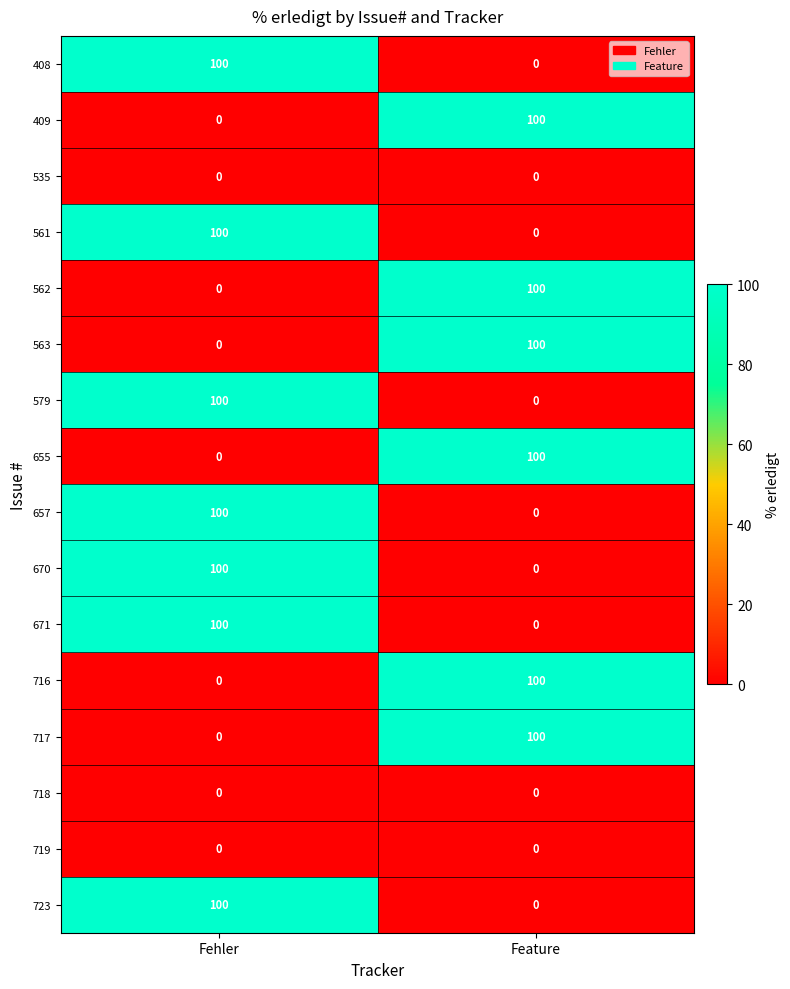

What is the greatest value displayed?

100